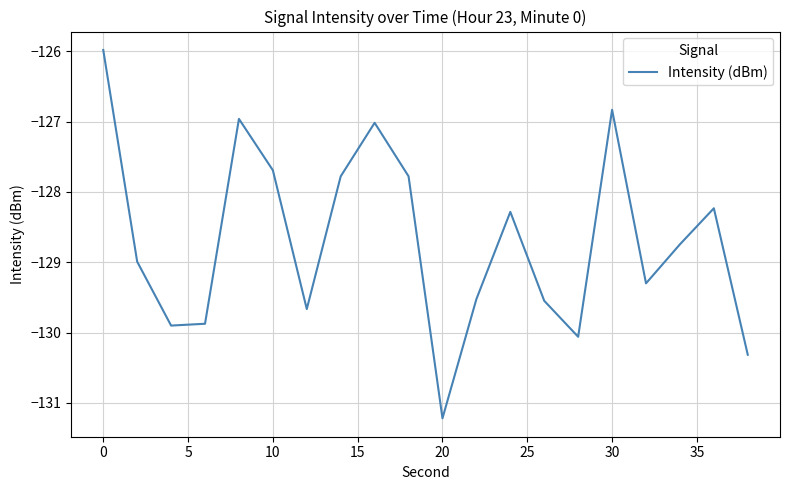

What is the greatest value displayed?

-126.0